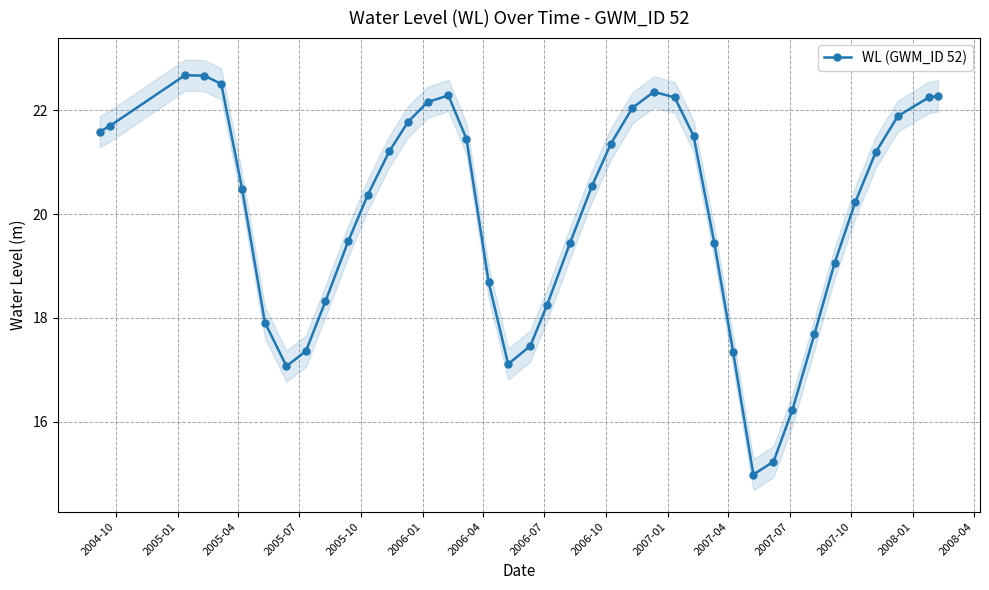

What is the maximum value for WL (GWM_ID 52)?

22.7